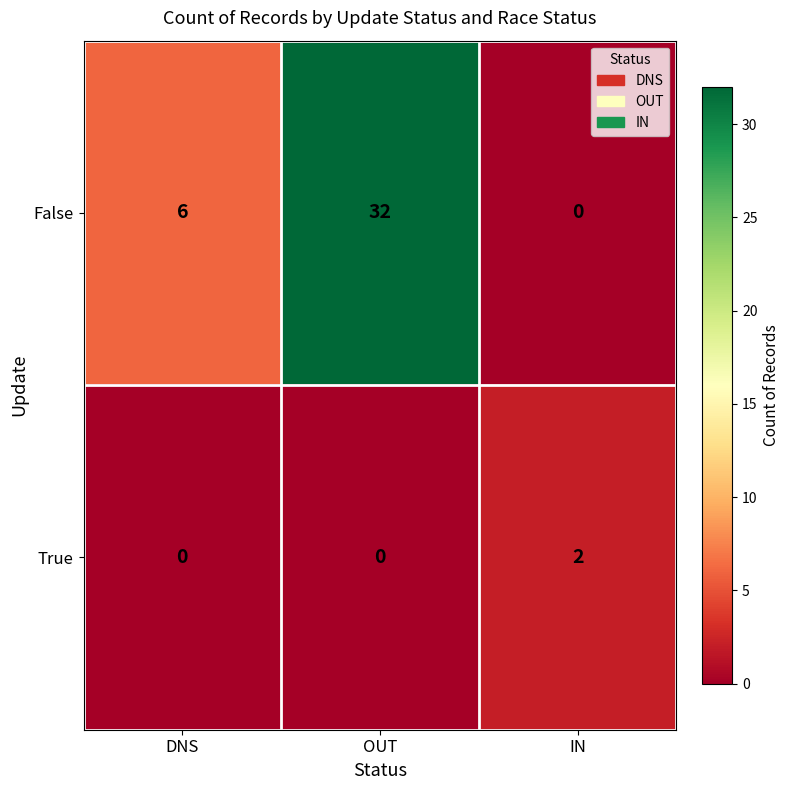

Is the value of True at OUT greater than the value of False at DNS?

No